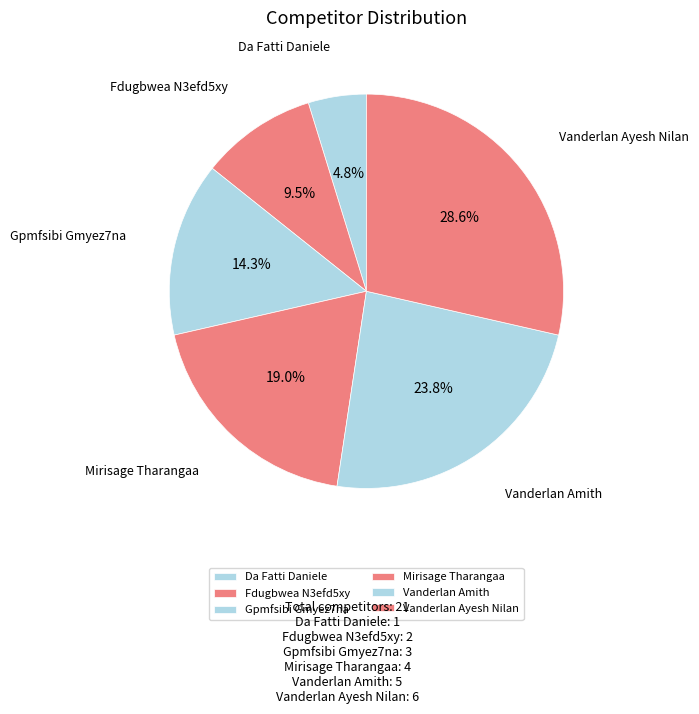

What percentage is NOT represented by Vanderlan Amith?

76.2%